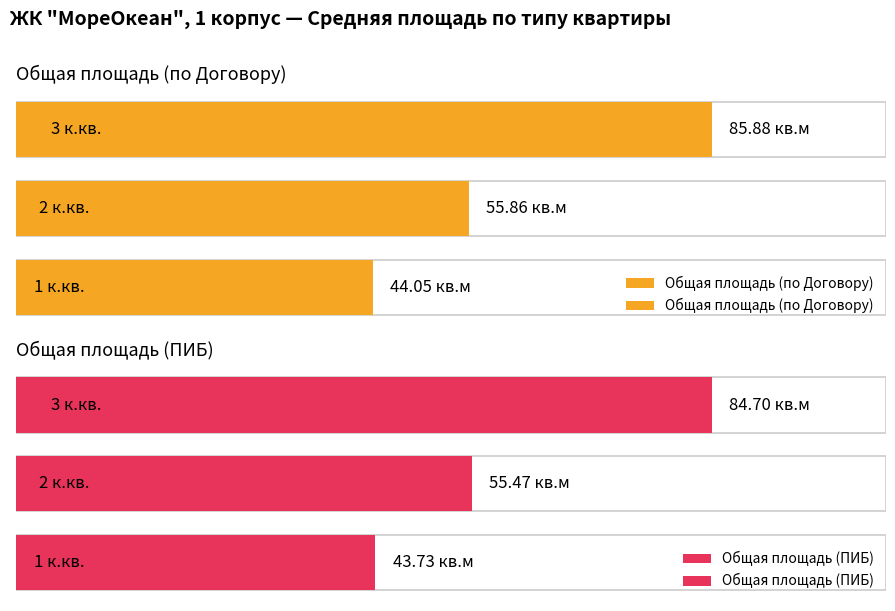

Reading left to right, list all the values displayed in this chart.

Общая площадь (по Договору): 44.0	55.9	85.9
Общая площадь (ПИБ): 43.7	55.5	84.7